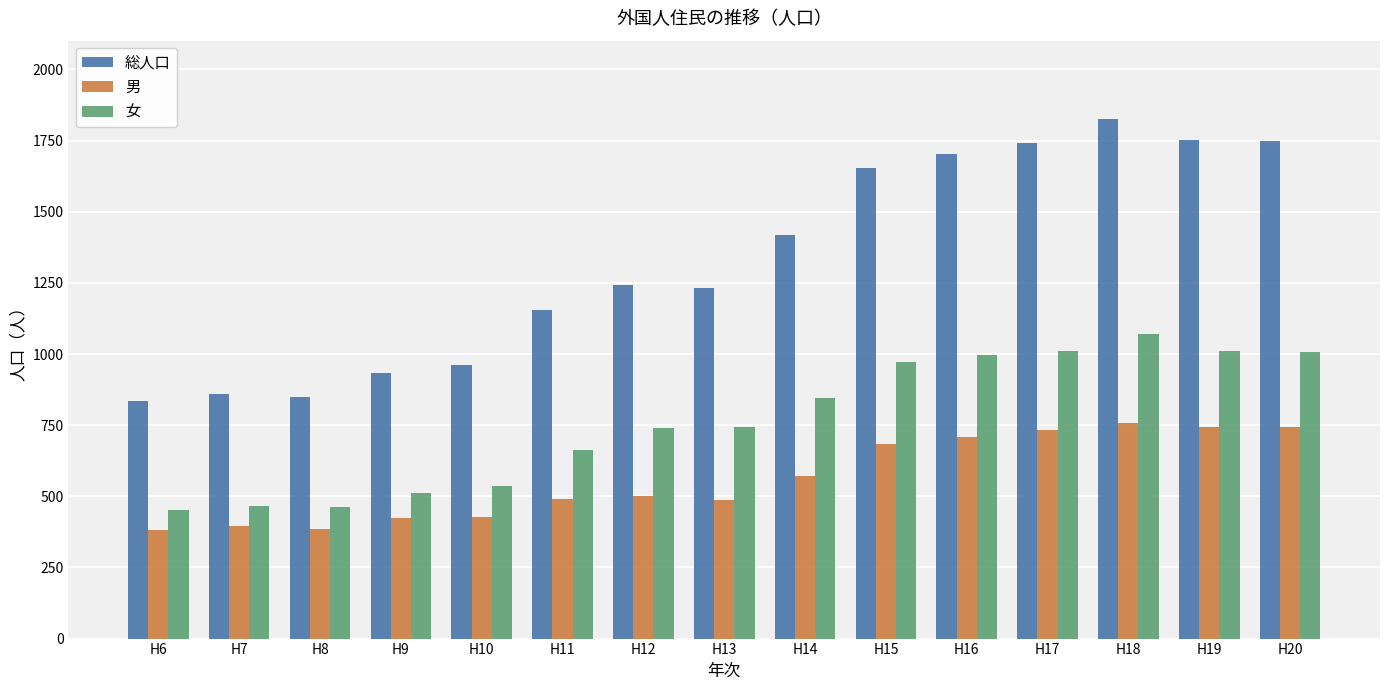

The value of 女 at H6 is 452. True or false?

True